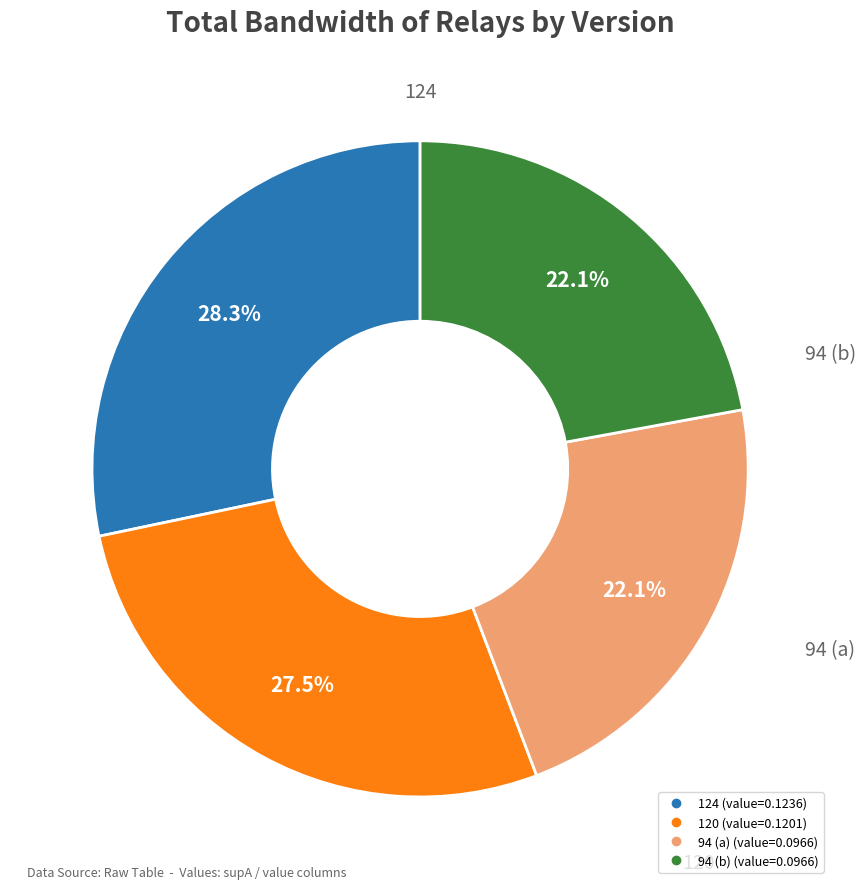

Is there a majority slice in this chart?

No